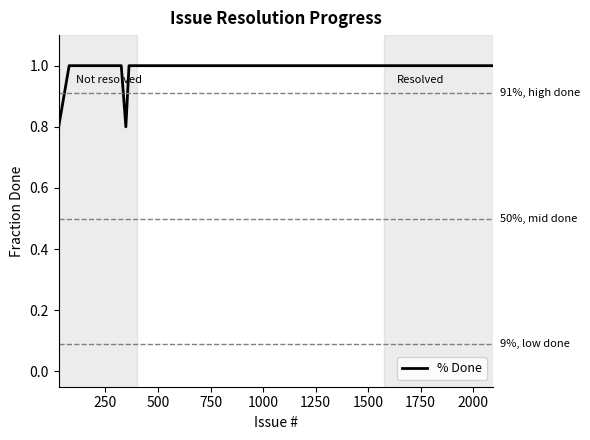

What is the minimum value shown in the chart?

0.8